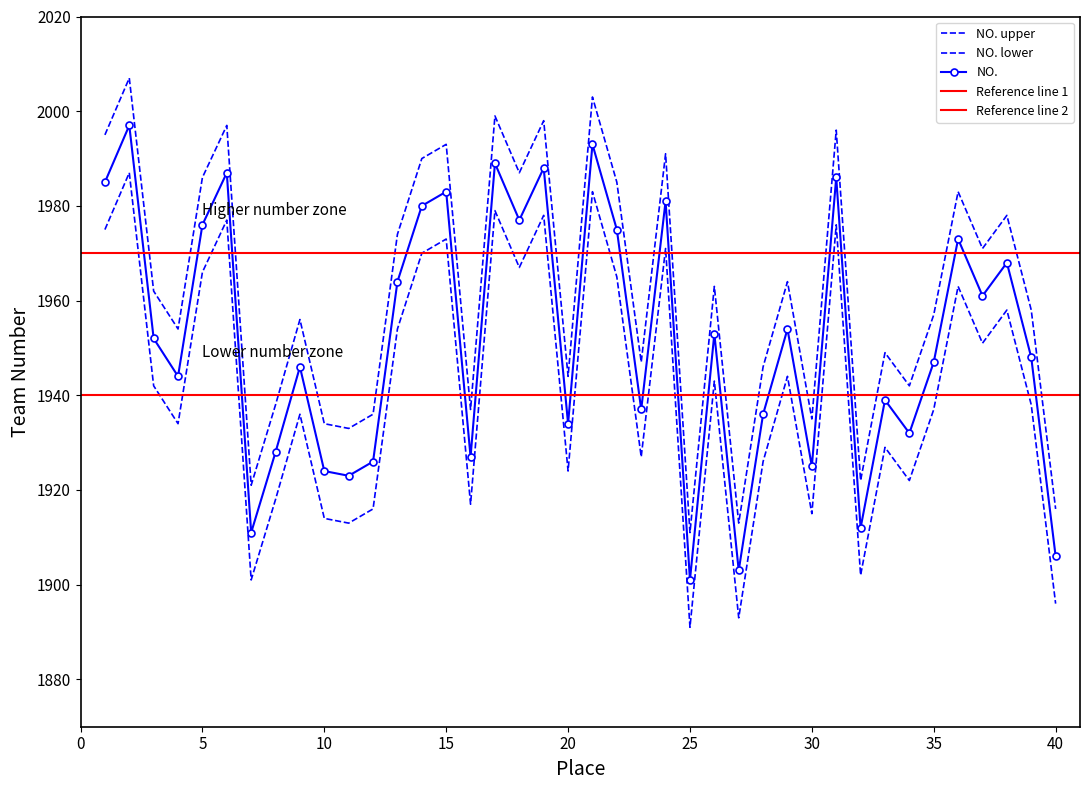

What is the difference between the second highest and second lowest values in the NO. upper series?

90